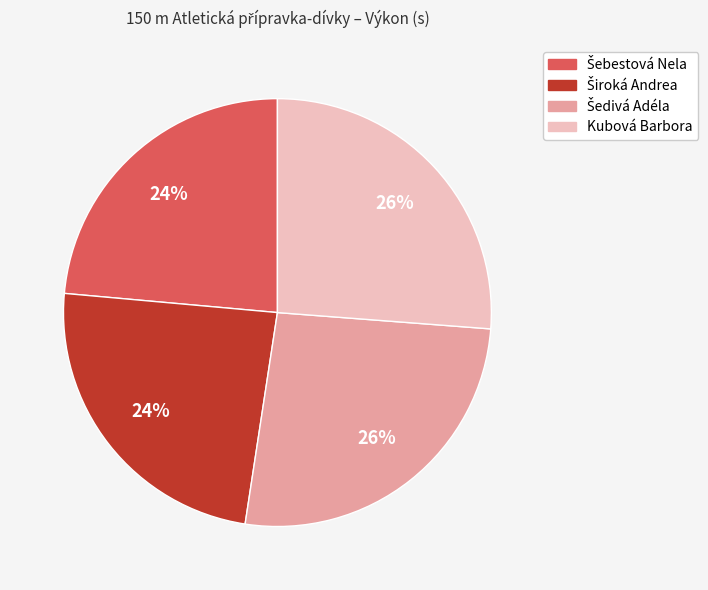

To the nearest percent, what percentage of the pie is Kubová Barbora?

26%